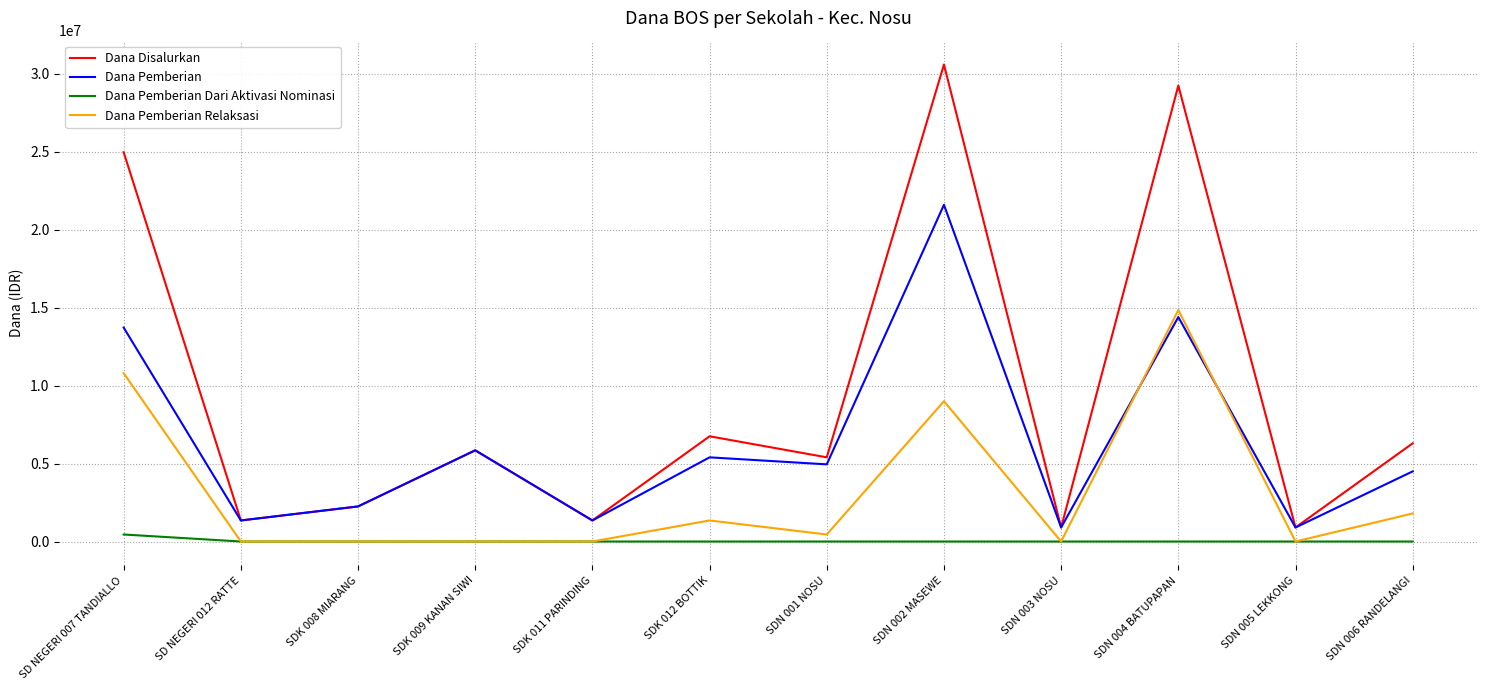

Reading left to right, transcribe all the data shown in this chart.

Dana Disalurkan: SD NEGERI 007 TANDIALLO=24975000	SD NEGERI 012 RATTE=1350000	SDK 008 MIARANG=2250000	SDK 009 KANAN SIWI=5850000	SDK 011 PARINDING=1350000	SDK 012 BOTTIK=6750000	SDN 001 NOSU=5400000	SDN 002 MASEWE=30600000	SDN 003 NOSU=900000	SDN 004 BATUPAPAN=29250000	SDN 005 LEKKONG=900000	SDN 006 RANDELANGI=6300000
Dana Pemberian: SD NEGERI 007 TANDIALLO=13725000	SD NEGERI 012 RATTE=1350000	SDK 008 MIARANG=2250000	SDK 009 KANAN SIWI=5850000	SDK 011 PARINDING=1350000	SDK 012 BOTTIK=5400000	SDN 001 NOSU=4950000	SDN 002 MASEWE=21600000	SDN 003 NOSU=900000	SDN 004 BATUPAPAN=14400000	SDN 005 LEKKONG=900000	SDN 006 RANDELANGI=4500000
Dana Pemberian Dari Aktivasi Nominasi: SD NEGERI 007 TANDIALLO=450000	SD NEGERI 012 RATTE=0	SDK 008 MIARANG=0	SDK 009 KANAN SIWI=0	SDK 011 PARINDING=0	SDK 012 BOTTIK=0	SDN 001 NOSU=0	SDN 002 MASEWE=0	SDN 003 NOSU=0	SDN 004 BATUPAPAN=0	SDN 005 LEKKONG=0	SDN 006 RANDELANGI=0
Dana Pemberian Relaksasi: SD NEGERI 007 TANDIALLO=10800000	SD NEGERI 012 RATTE=0	SDK 008 MIARANG=0	SDK 009 KANAN SIWI=0	SDK 011 PARINDING=0	SDK 012 BOTTIK=1350000	SDN 001 NOSU=450000	SDN 002 MASEWE=9000000	SDN 003 NOSU=0	SDN 004 BATUPAPAN=14850000	SDN 005 LEKKONG=0	SDN 006 RANDELANGI=1800000